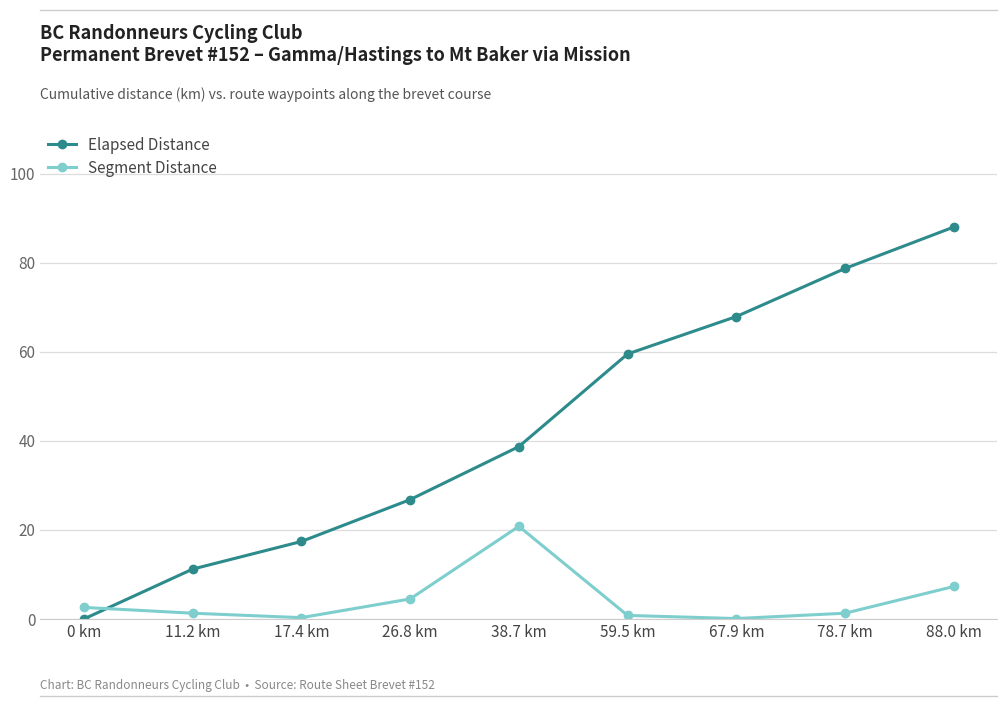

At which category does the chart reach its peak across all series?

88.0 km